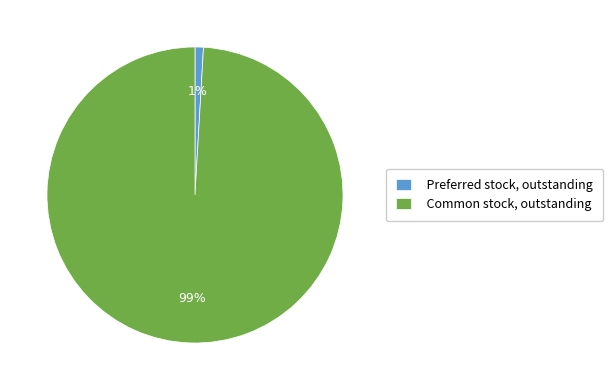

The Common stock, outstanding slice represents 89% of the pie. True or false?

False